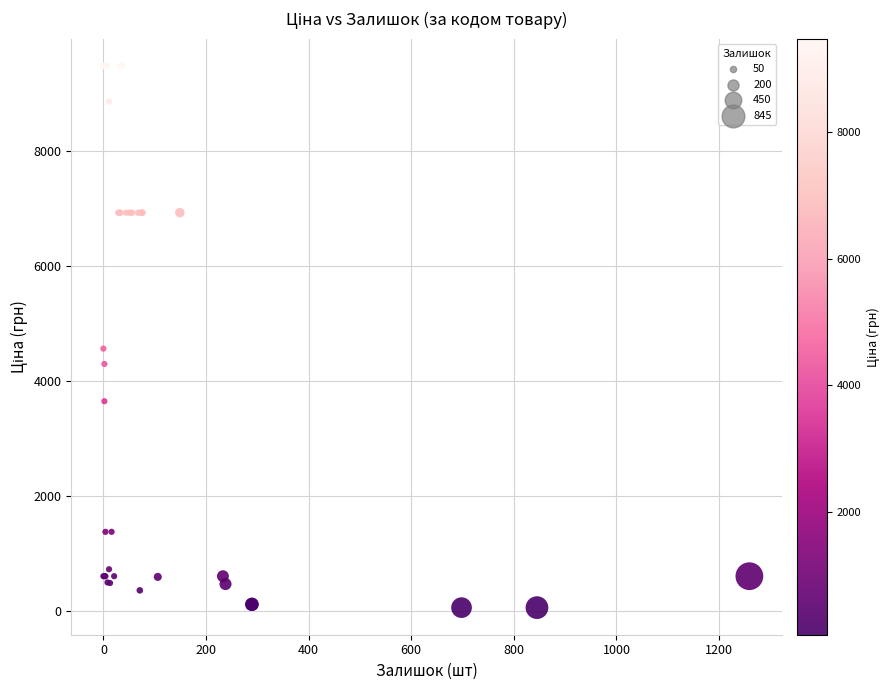

What Y value in the scatter plot is closest to 4768?

4561.9